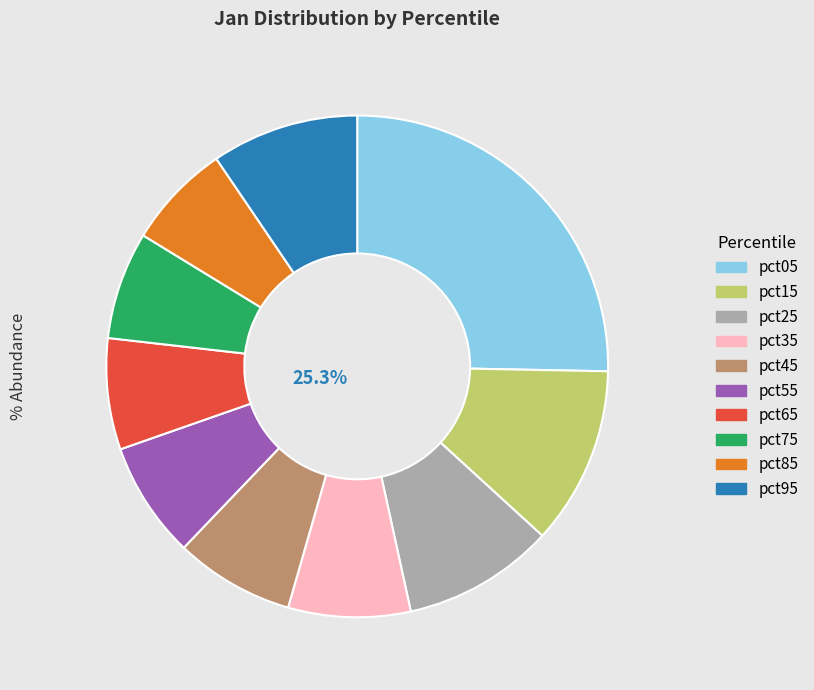

Does pct35 represent more than half of the total?

No